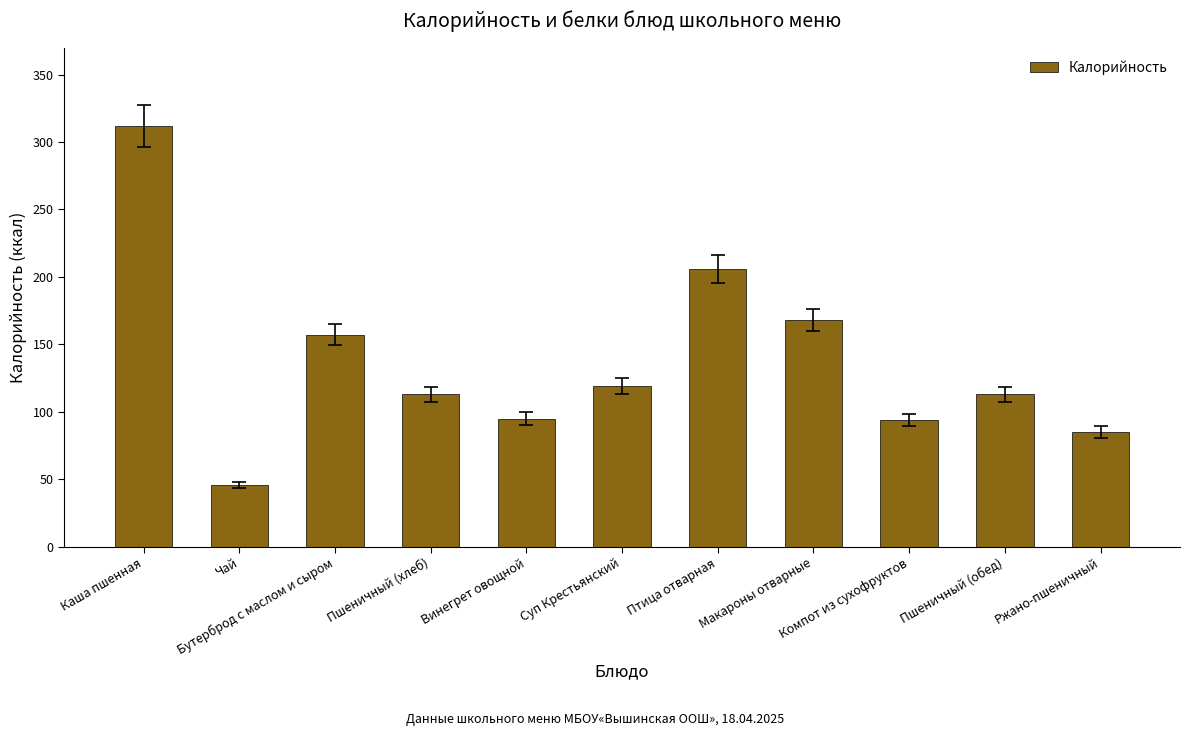

How many data points are less than 113?

4